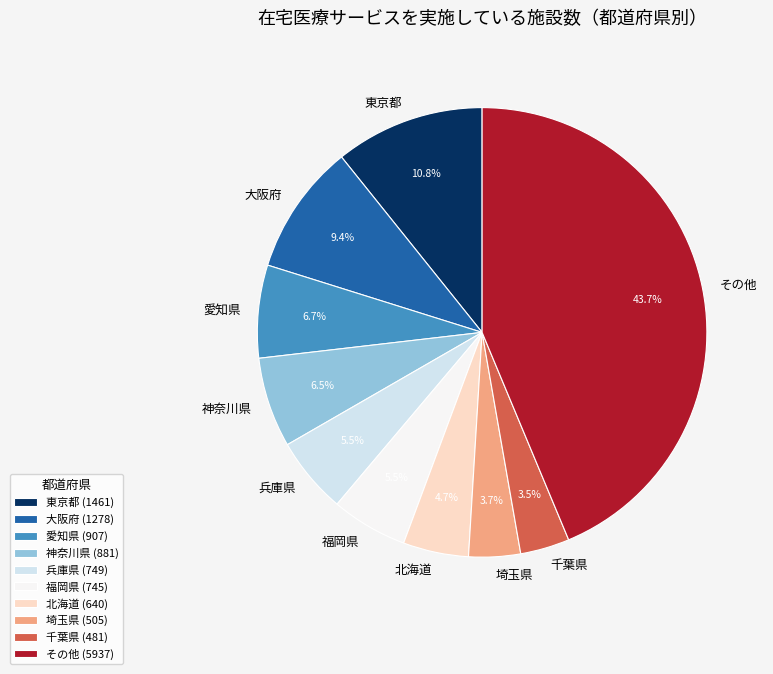

Does 大阪府 account for over 50% of the chart?

No